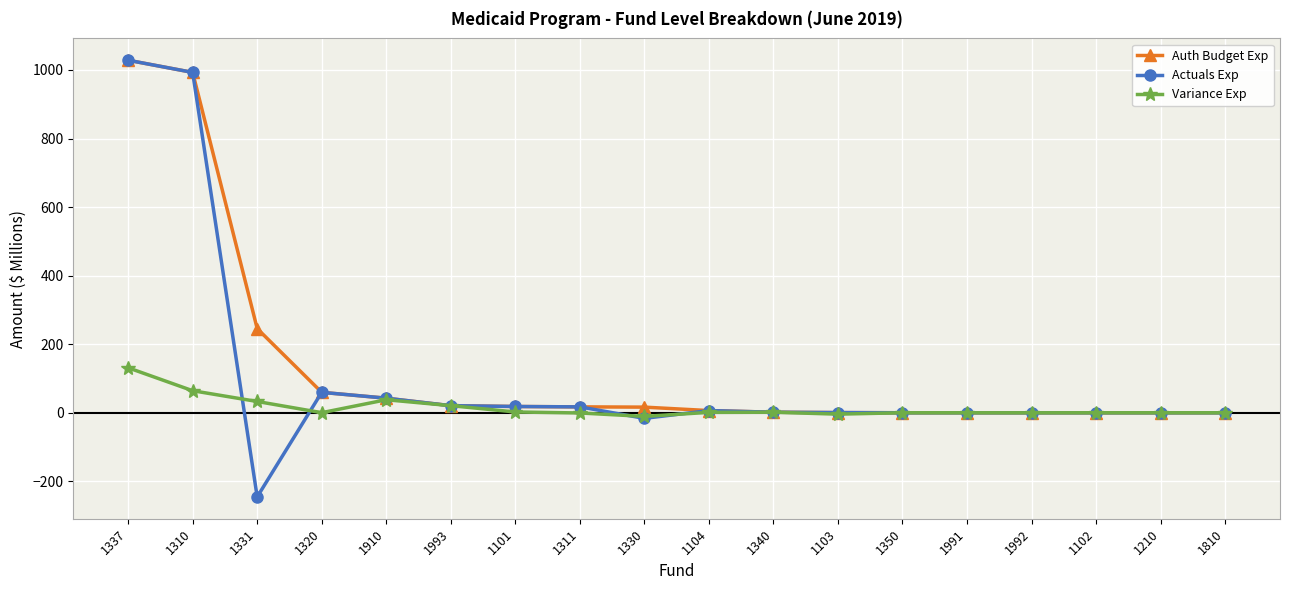

Which series has the widest spread of values?

Actuals Exp